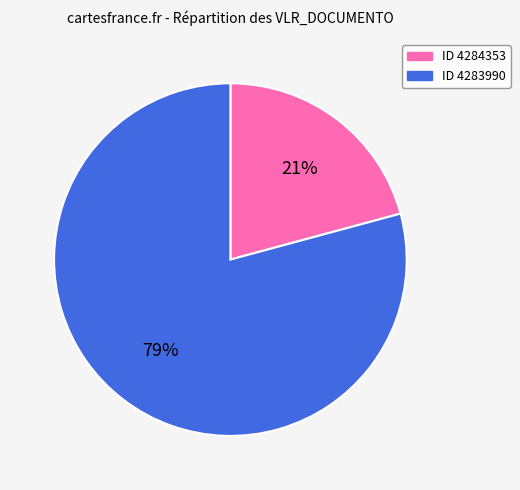

Does any single category account for the majority?

Yes